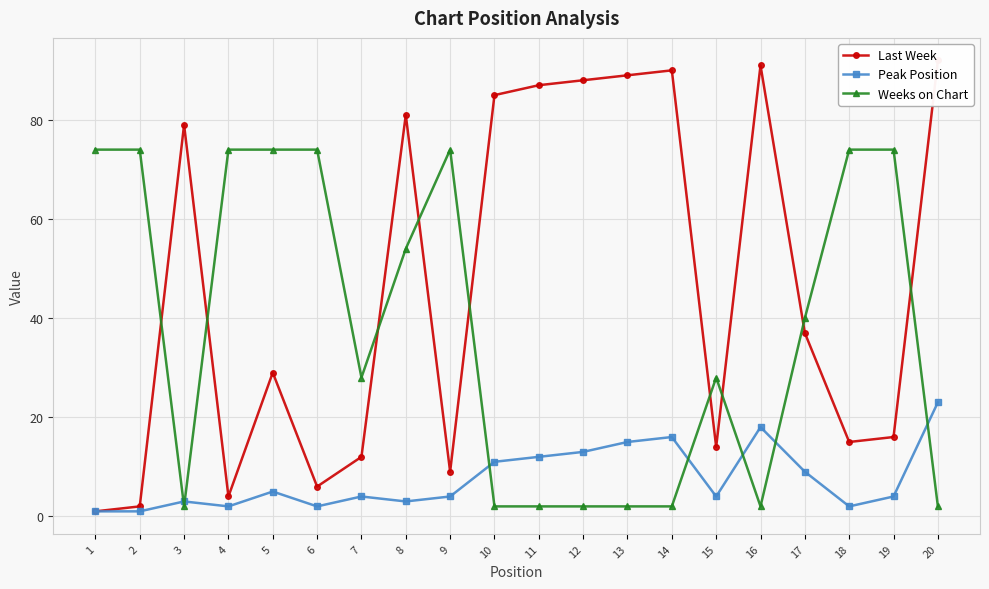

Reading left to right, what are all the values shown in this chart?

Last Week: 1=1	2=2	3=79	4=4	5=29	6=6	7=12	8=81	9=9	10=85	11=87	12=88	13=89	14=90	15=14	16=91	17=37	18=15	19=16	20=92
Peak Position: 1=1	2=1	3=3	4=2	5=5	6=2	7=4	8=3	9=4	10=11	11=12	12=13	13=15	14=16	15=4	16=18	17=9	18=2	19=4	20=23
Weeks on Chart: 1=74	2=74	3=2	4=74	5=74	6=74	7=28	8=54	9=74	10=2	11=2	12=2	13=2	14=2	15=28	16=2	17=40	18=74	19=74	20=2